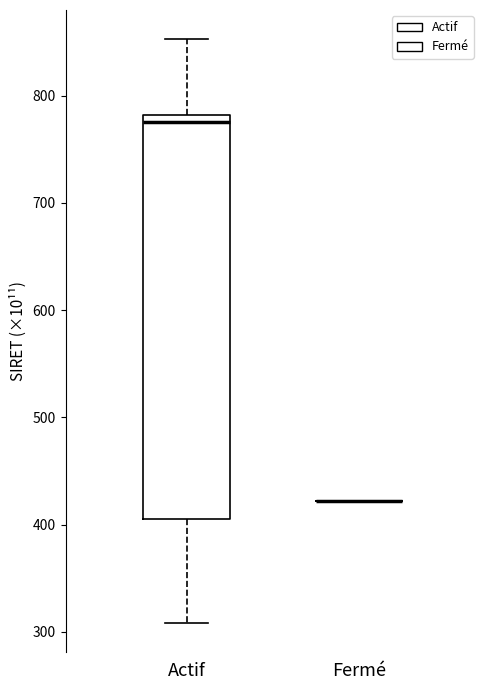

Reading left to right, read every box against the y-axis: the position of its median line, the range the box covers, and the ends of its whiskers. The values are not printed on the chart, so give them approximately, as read against the axis.

Actif: median 780 (just below the box's upper edge), box 400 to 780, whiskers 310 to 850
Fermé: box collapsed to a line at 420, whiskers 420 to 420